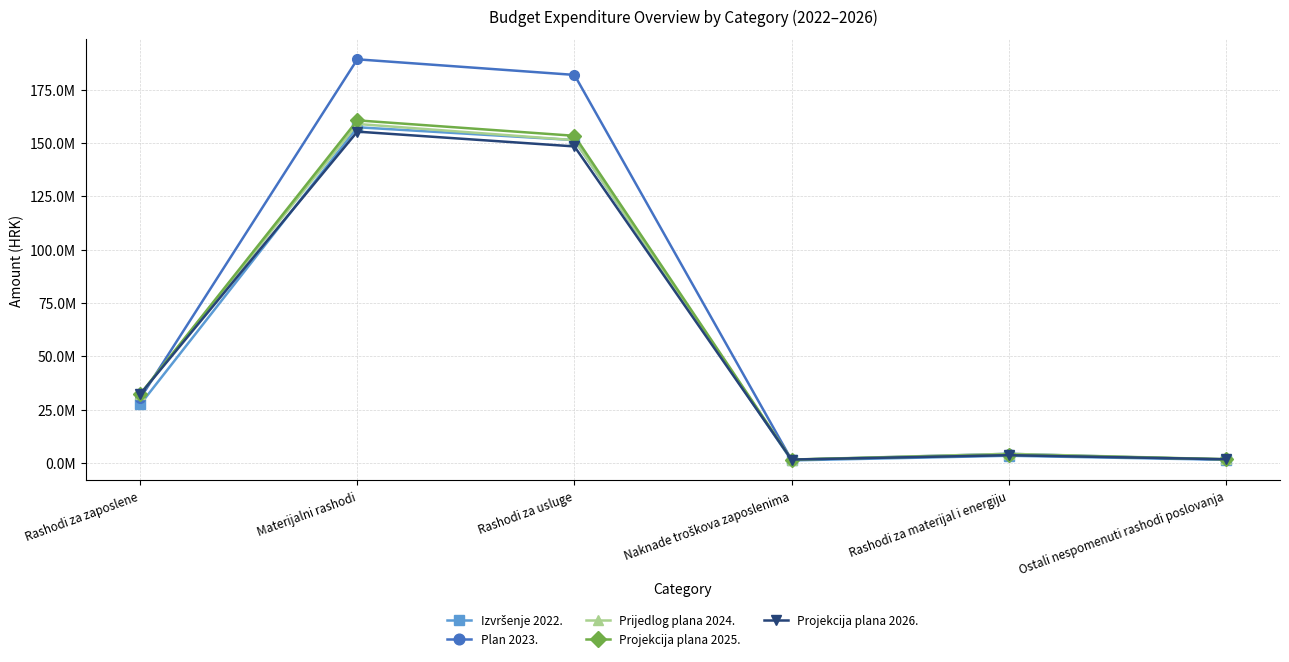

Where does the Izvršenje 2022. series first go above 27412199?

Rashodi za zaposlene